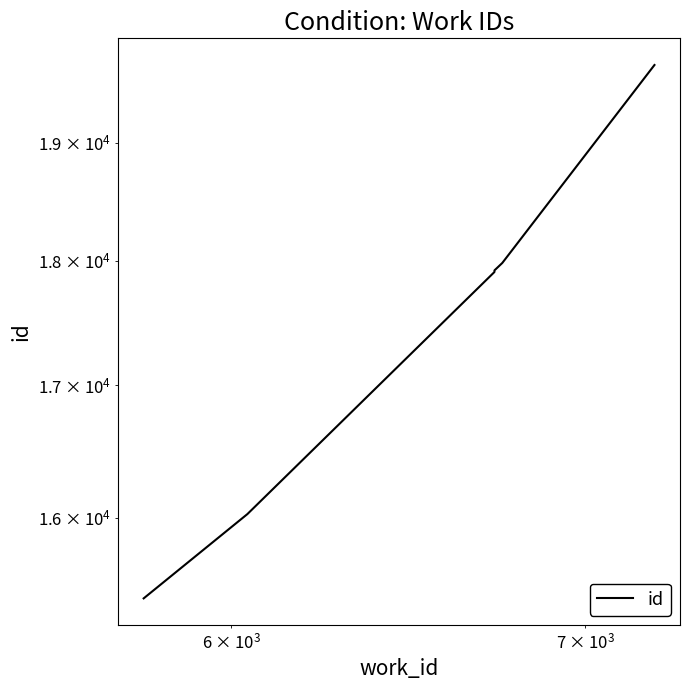

Does the chart display data point markers on the line(s)?

No